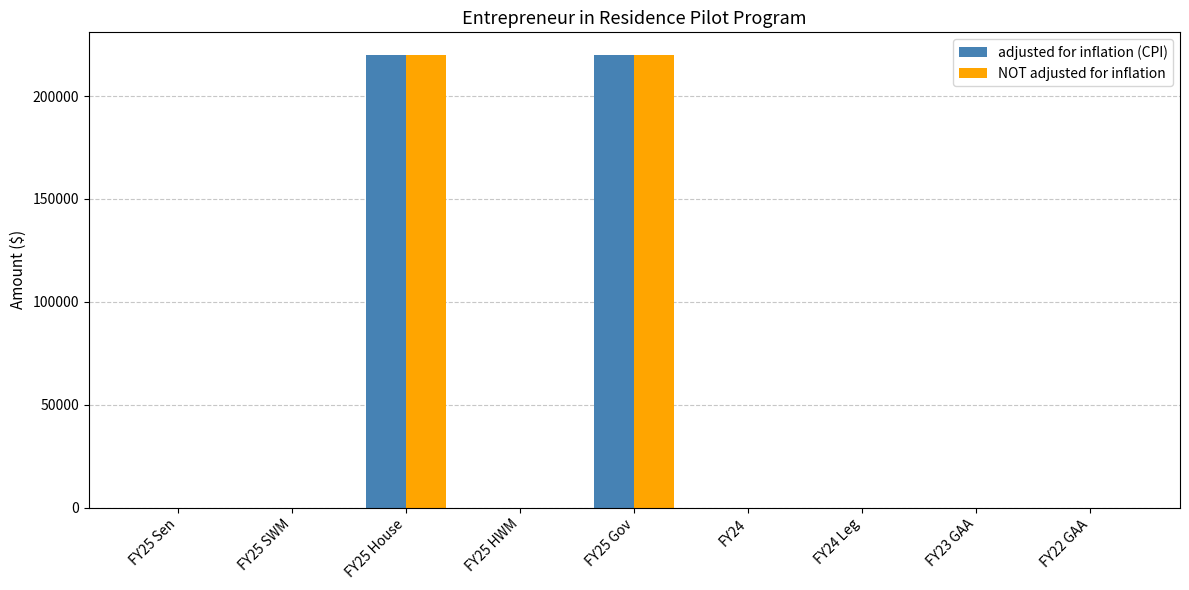

What is the sum of all adjusted for inflation (CPI) values?

440000